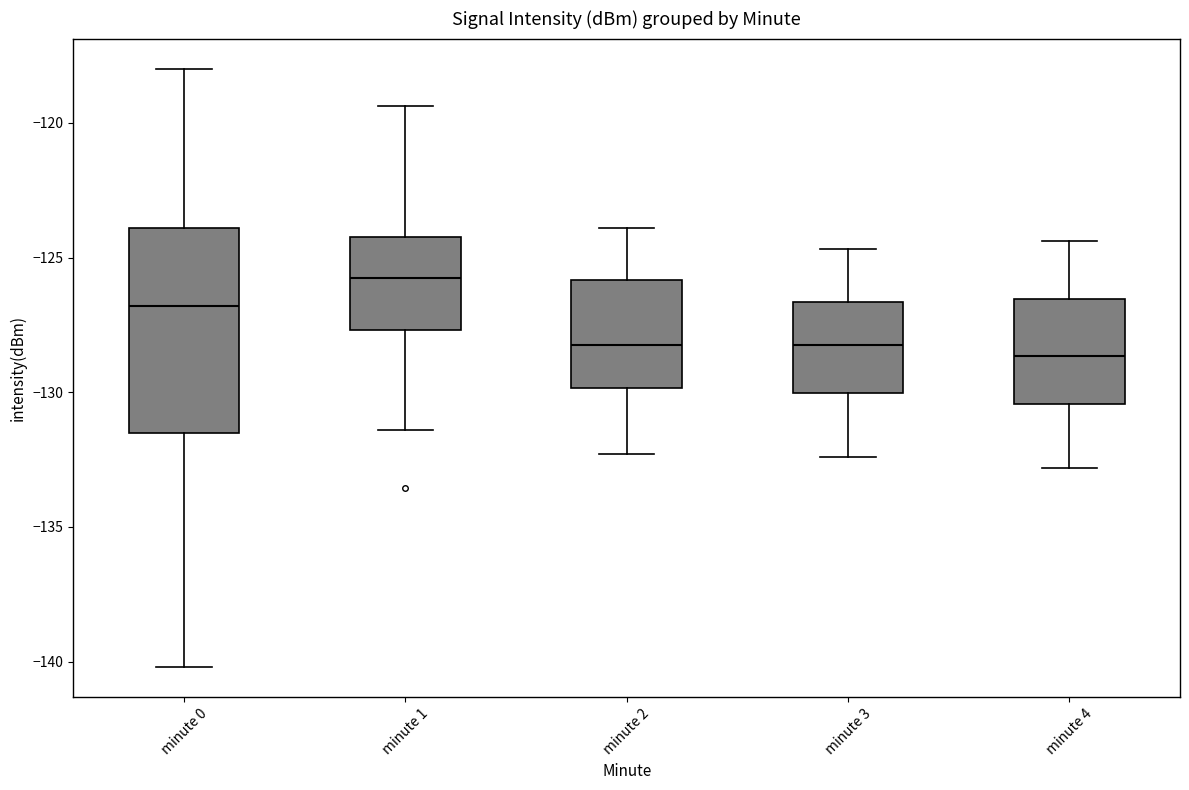

Reading left to right, read every box against the y-axis: the position of its median line, the range the box covers, and the ends of its whiskers. The values are not printed on the chart, so give them approximately, as read against the axis.

minute 0: median -127.0, box -131.5 to -124.0, whiskers -140.0 to -118.0
minute 1: median -125.5, box -127.5 to -124.0, whiskers -131.5 to -119.5
minute 2: median -128.0, box -130.0 to -126.0, whiskers -132.5 to -124.0
minute 3: median -128.0, box -130.0 to -126.5, whiskers -132.5 to -124.5
minute 4: median -128.5, box -130.5 to -126.5, whiskers -133.0 to -124.5